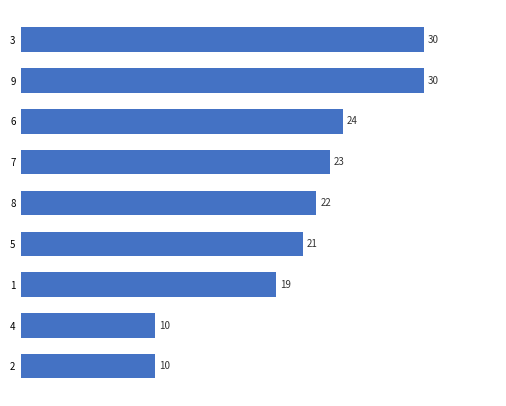

What is the greatest value displayed?

30